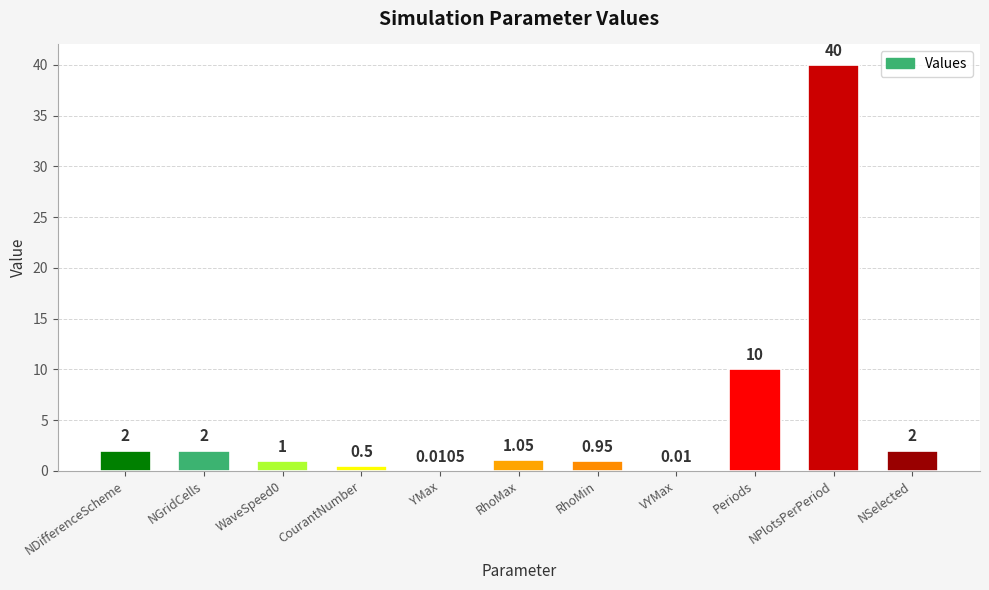

At which label does the data first exceed 1?

NDifferenceScheme